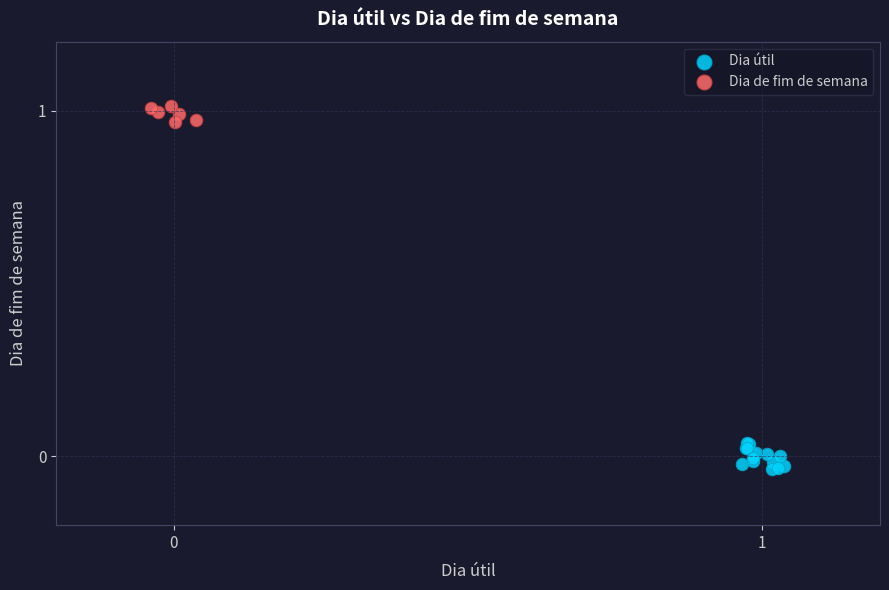

Which series has the widest spread of Y values?

Dia útil